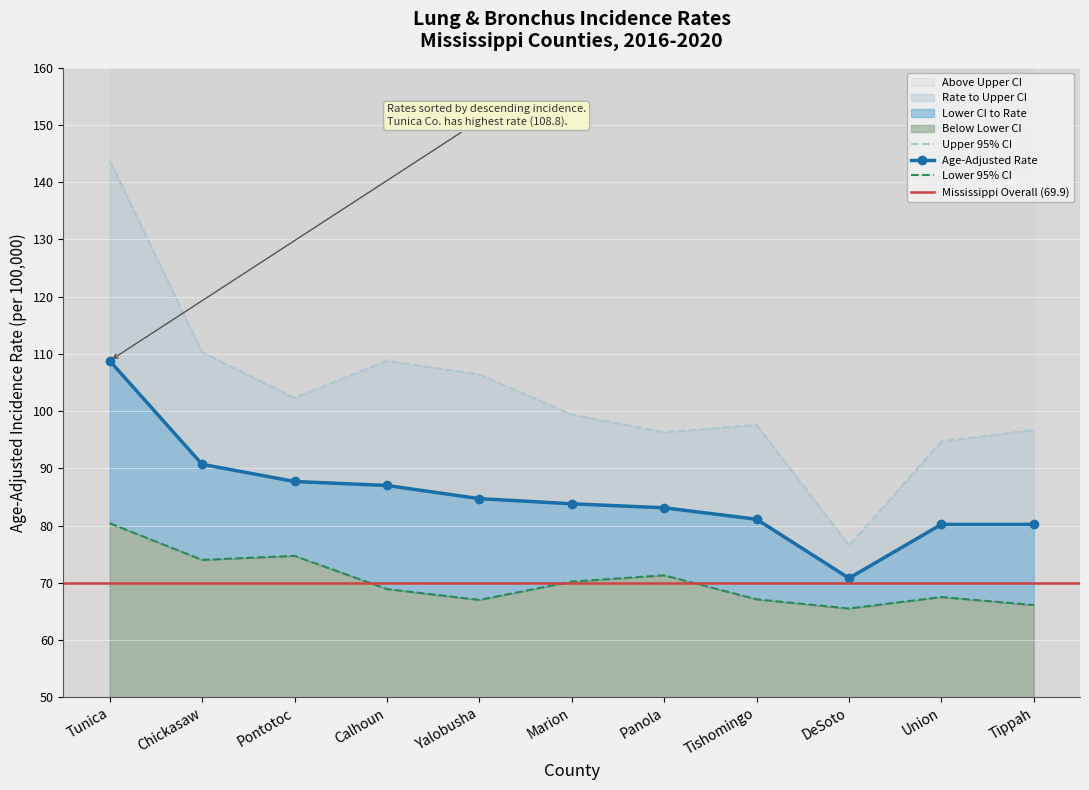

Reading left to right, list all the values displayed in this chart.

Age-Adjusted Rate: 108.8	90.7	87.7	87.0	84.7	83.8	83.1	81.1	70.8	80.2	80.2
Lower 95% CI: 80.4	74.0	74.7	68.9	67.0	70.2	71.3	67.1	65.5	67.5	66.1
Upper 95% CI: 143.8	110.3	102.3	108.8	106.4	99.4	96.3	97.6	76.5	94.7	96.7